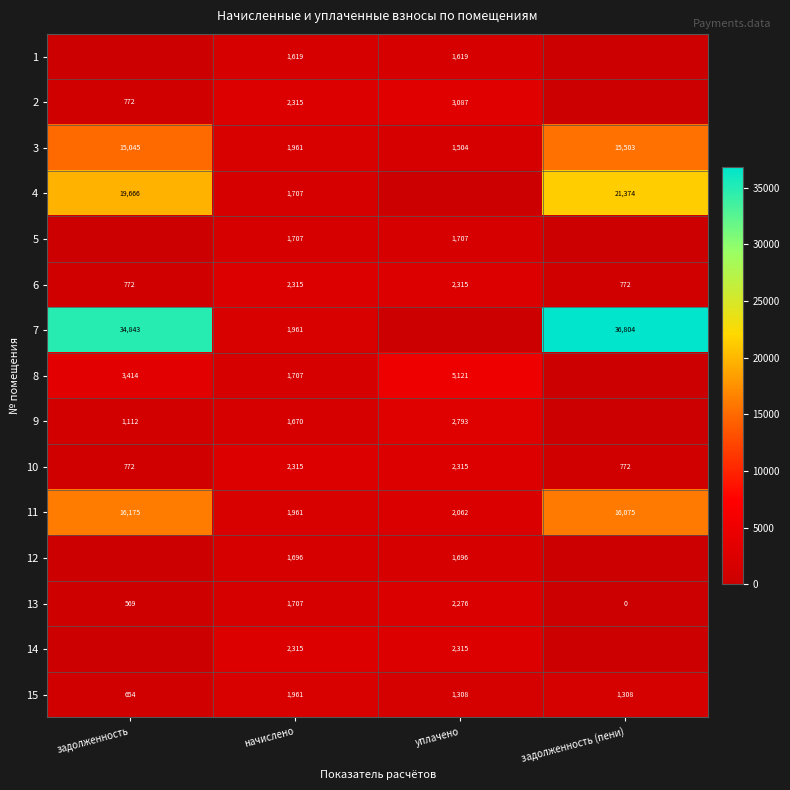

What is the maximum value shown in the chart?

36804.3